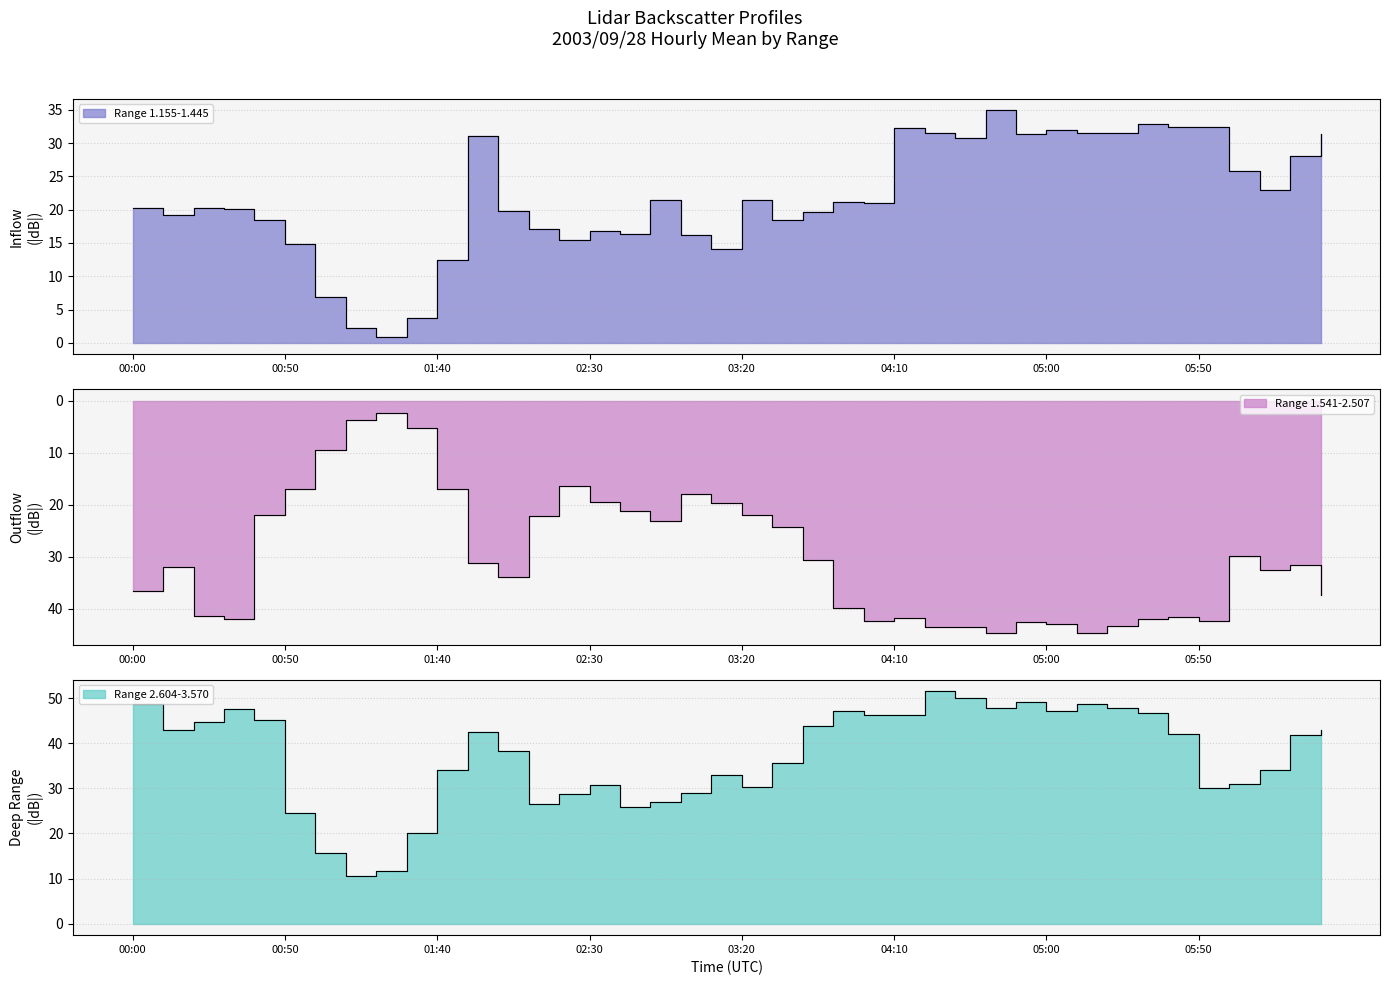

Reading left to right, what are all the values shown in this chart?

Range 1.155-1.445: 20.2	19.2	20.3	20.1	18.4	14.9	6.9	2.3	0.8	3.8	12.5	31.0	19.8	17.1	15.5	16.8	16.4	21.5	16.2	14.1	21.4	18.5	19.6	21.1	21.0	32.2	31.5	30.7	34.9	31.3	31.9	31.5	31.5	32.8	32.4	32.4	25.8	23.0	28.0	31.4
Range 1.541-2.507: 36.6	31.9	41.4	41.9	22.0	17.0	9.4	3.7	2.3	5.2	16.9	31.2	33.9	22.2	16.3	19.4	21.2	23.1	18.0	19.6	22.0	24.2	30.6	39.8	42.3	41.7	43.5	43.6	44.6	42.6	43.0	44.7	43.3	42.0	41.6	42.3	29.9	32.5	31.5	37.4
Range 2.604-3.570: 48.8	42.9	44.8	47.7	45.1	24.5	15.7	10.6	11.7	20.1	34.1	42.5	38.3	26.6	28.7	30.8	25.9	26.9	28.9	33.0	30.4	35.6	43.9	47.3	46.4	46.3	51.6	50.1	47.9	49.1	47.1	48.8	47.8	46.8	42.0	30.1	30.9	34.2	41.9	43.0